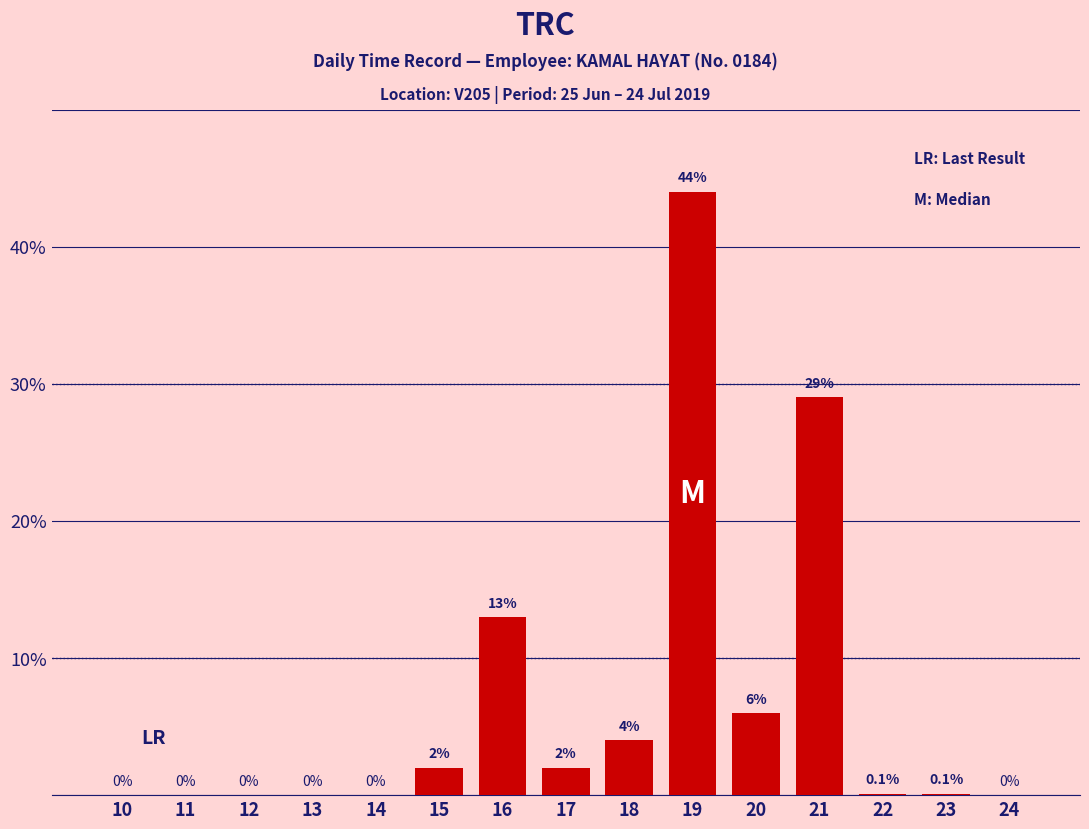

Reading left to right, list all the values displayed in this chart.

10=0.0	11=0.0	12=0.0	13=0.0	14=0.0	15=2.0	16=13.0	17=2.0	18=4.0	19=44.0	20=6.0	21=29.0	22=0.1	23=0.1	24=0.0